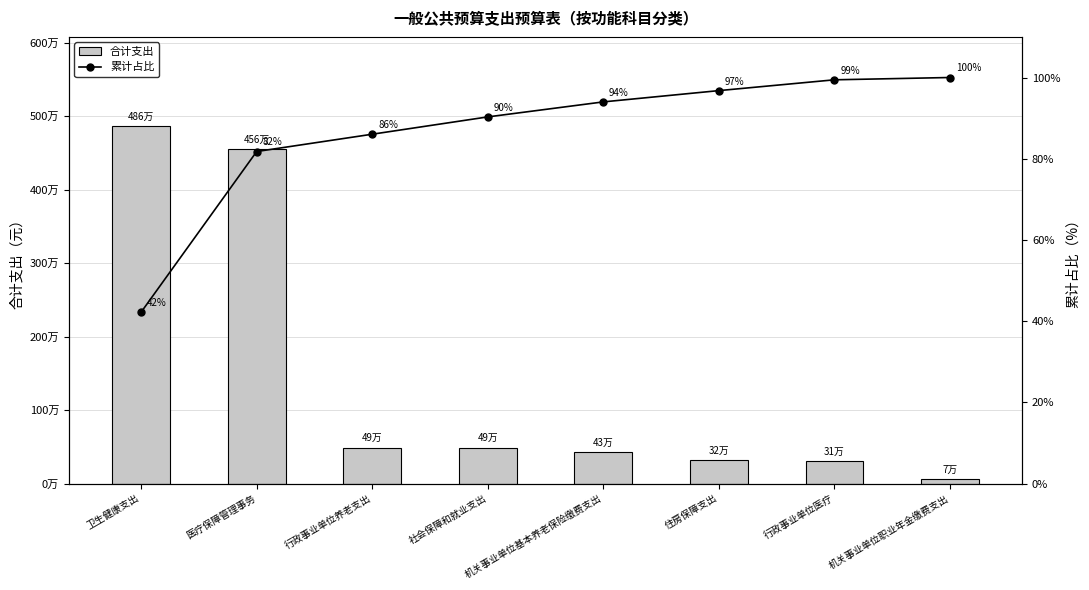

The 累计占比 series shows 133.2 at 住房保障支出. True or false?

False